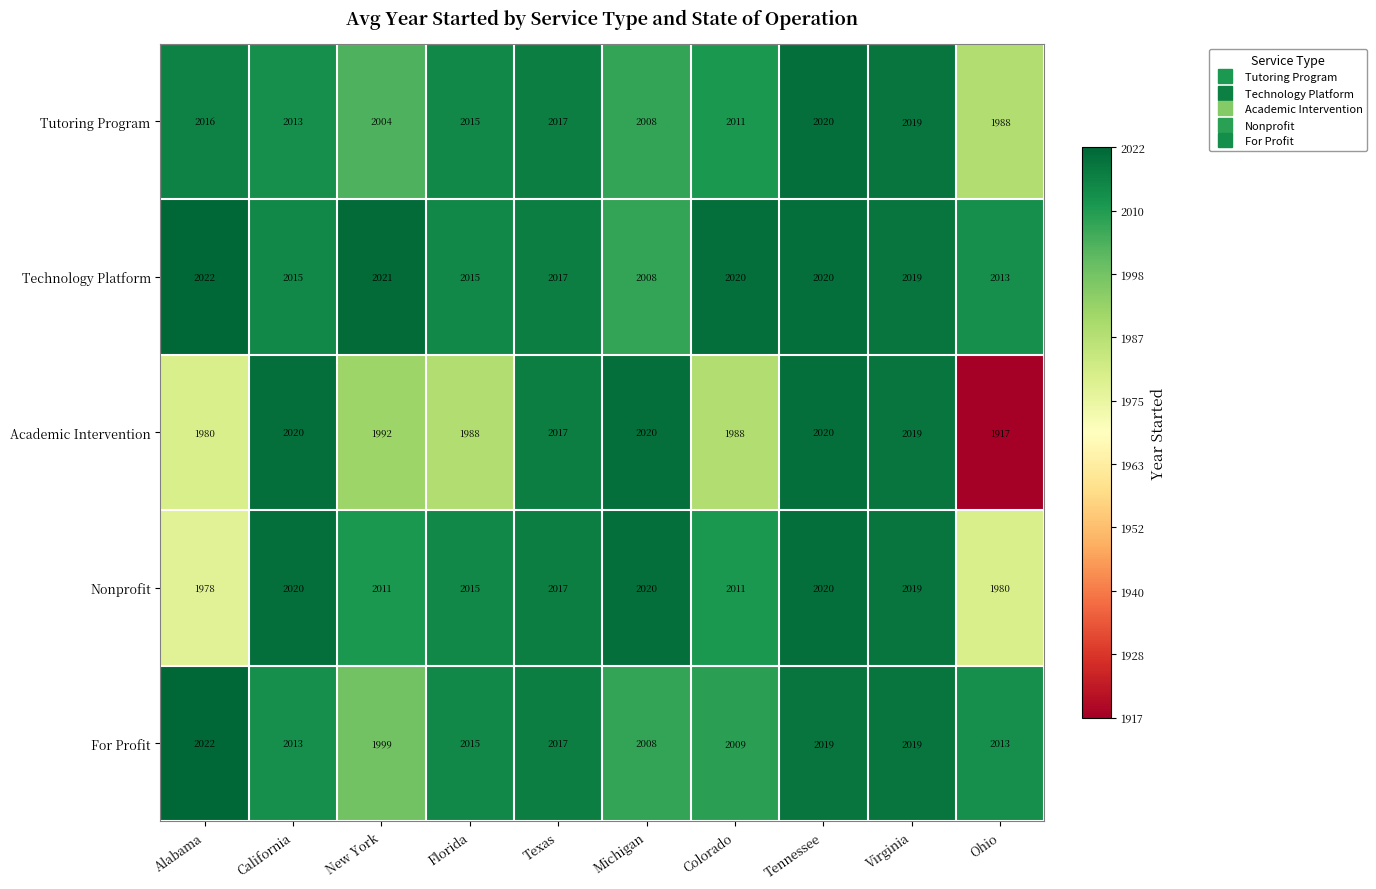

Read the Nonprofit value at Texas.

2017